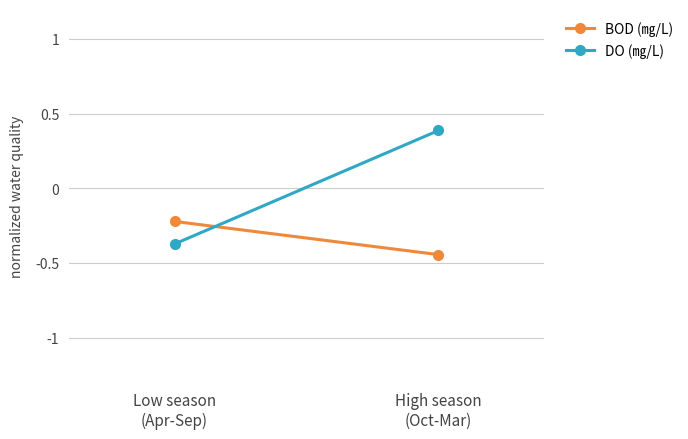

Reading left to right, what are all the values shown in this chart?

BOD (㎎/L): Low season
(Apr-Sep)=-0.2	High season
(Oct-Mar)=-0.4
DO (㎎/L): Low season
(Apr-Sep)=-0.4	High season
(Oct-Mar)=0.4